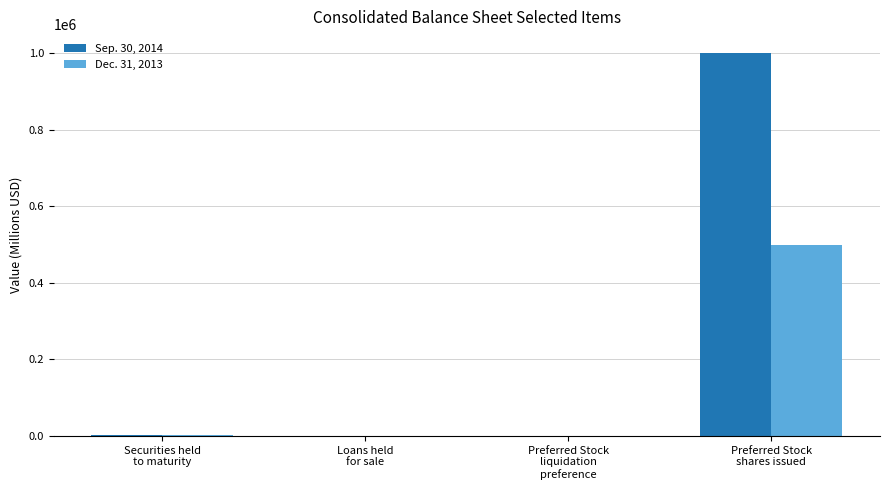

What is the maximum value shown in the chart?

1000000